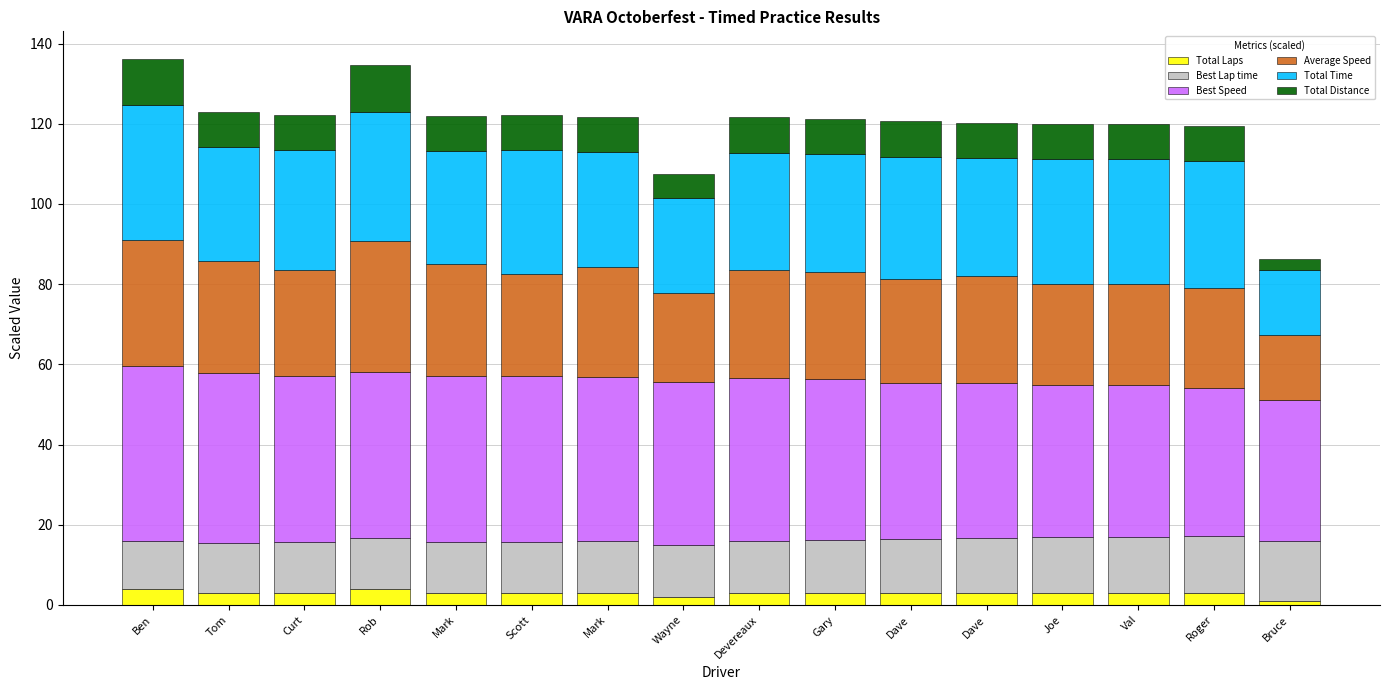

True or false: Average Speed has a value of 48.0 at Gary.

False